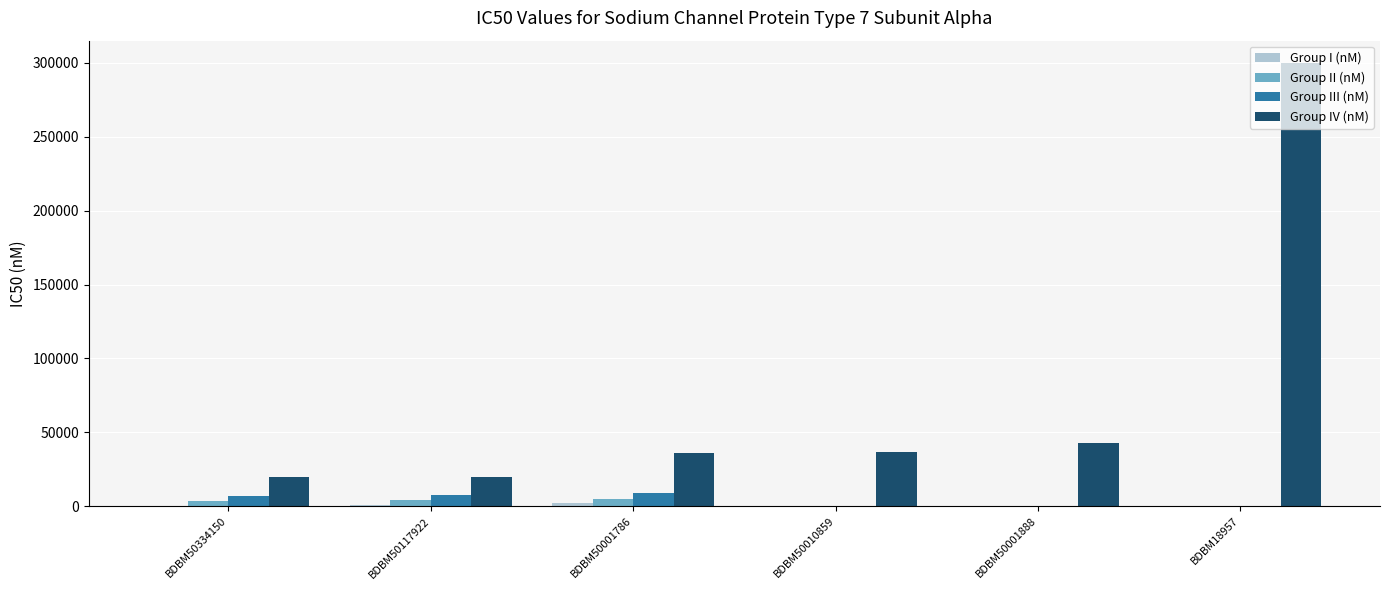

True or false: Group II (nM) has a value of 3600 at BDBM50334150.

True